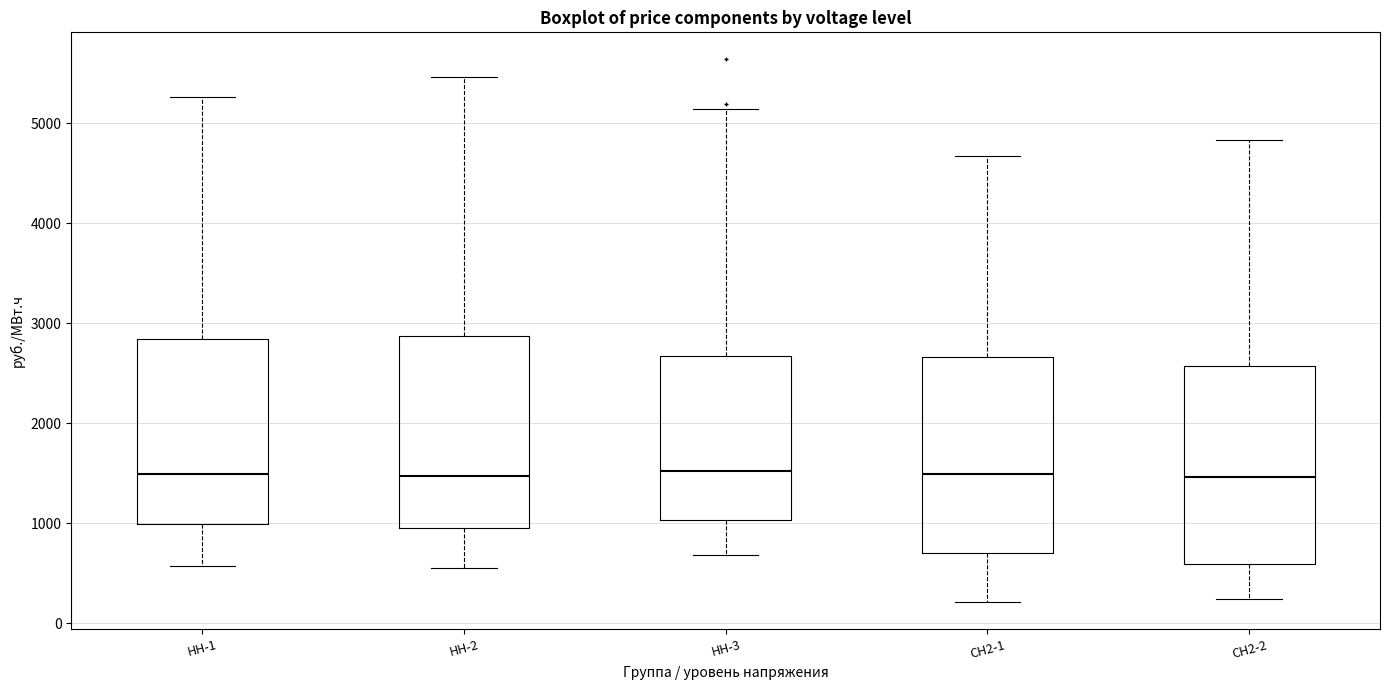

Where does the median line of the box for СН2-1 sit on the y-axis? The values are not printed on the chart, so give them approximately, as read against the axis.

1500